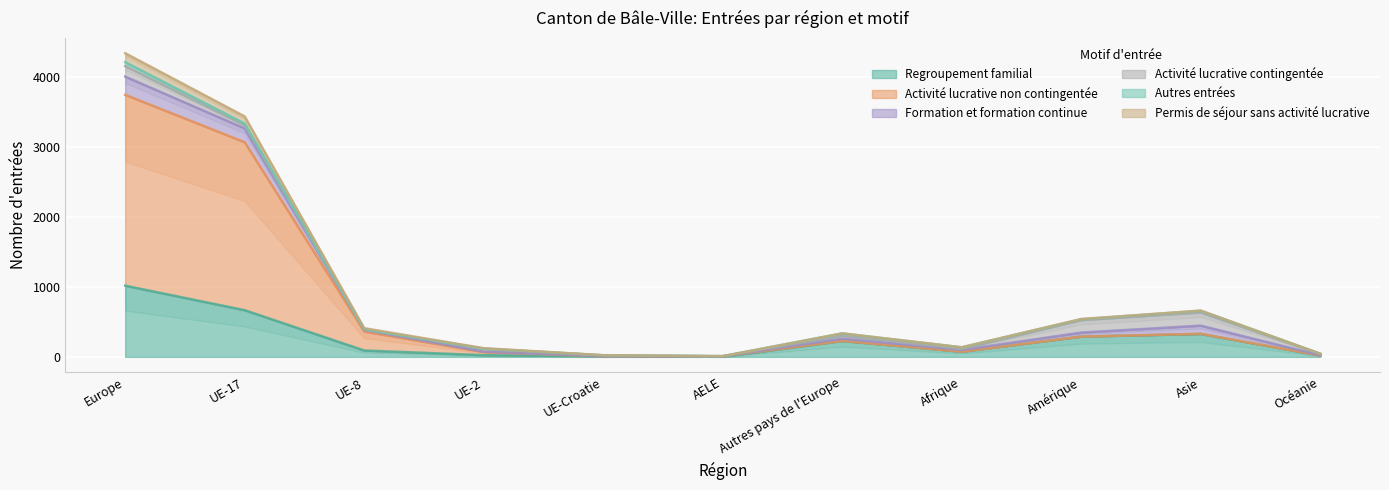

The Regroupement familial series shows 577 at Asie. True or false?

False